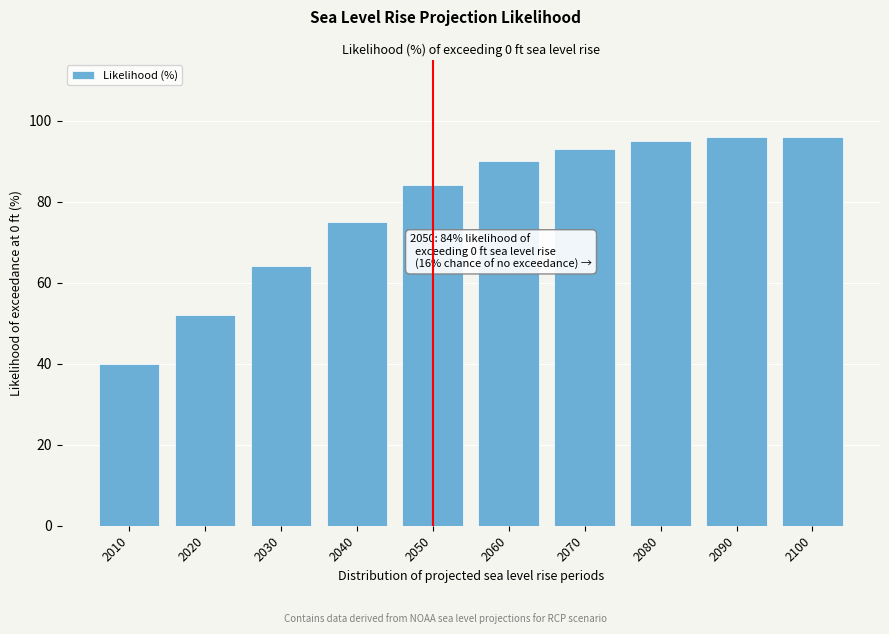

Reading right to left, extract all data points from this chart.

96	96	95	93	90	84	75	64	52	40